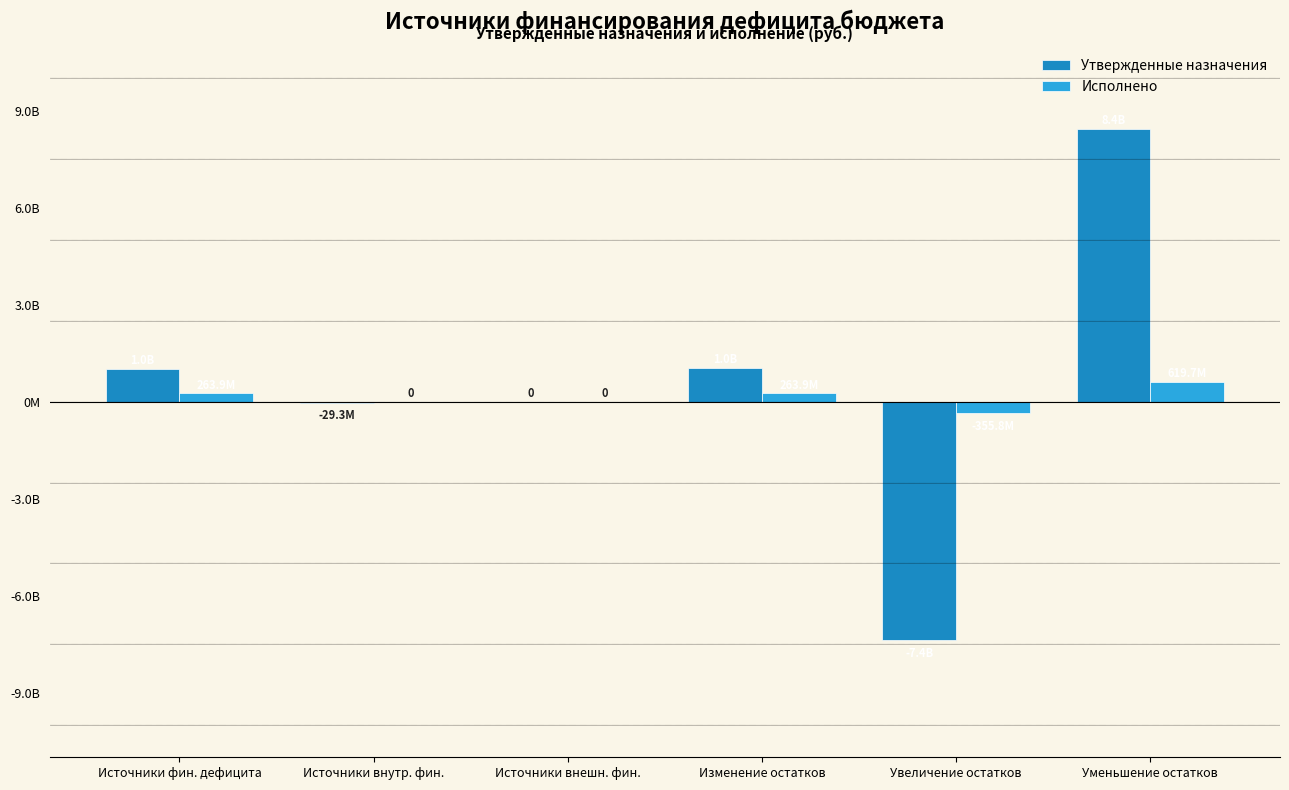

Rank the categories by Исполнено value from highest to lowest.

Уменьшение остатков, Источники фин. дефицита, Изменение остатков, Источники внутр. фин., Источники внешн. фин., Увеличение остатков